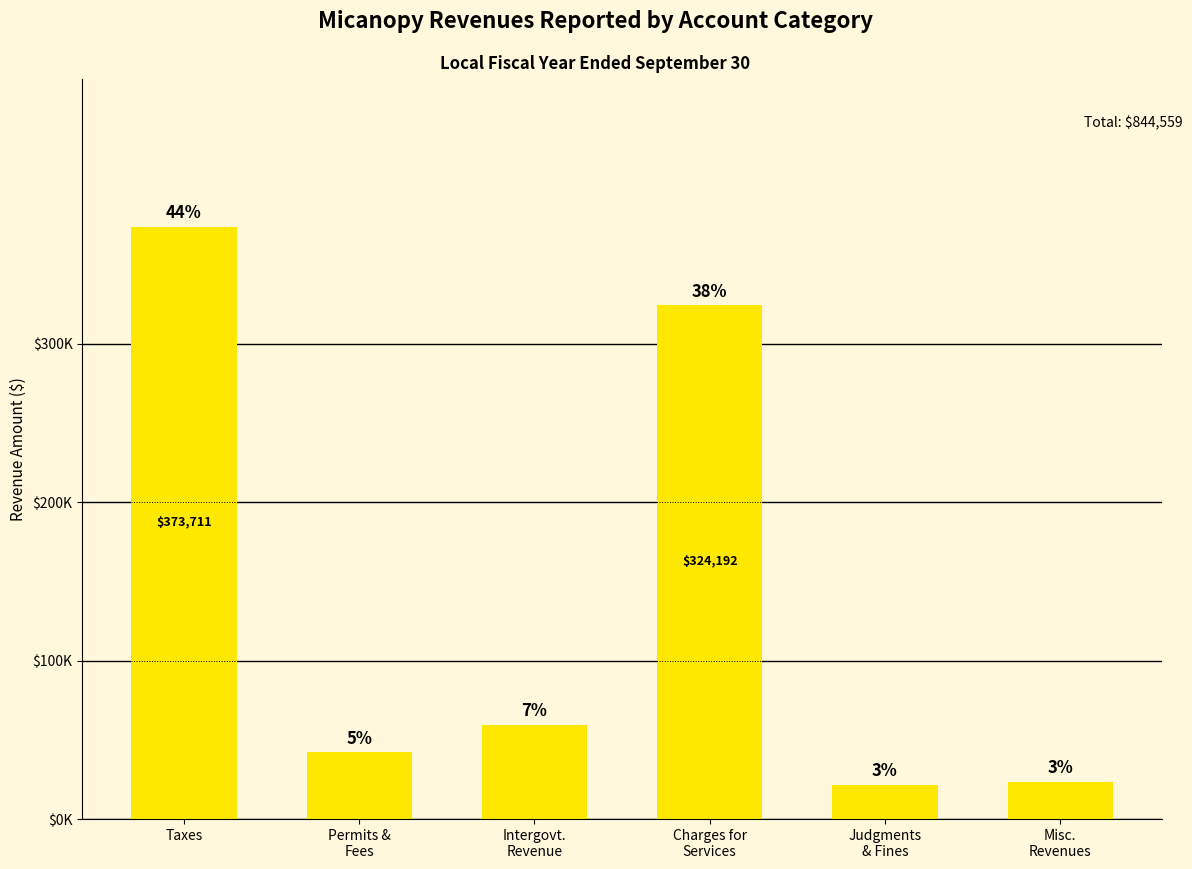

What is the average value?

140760